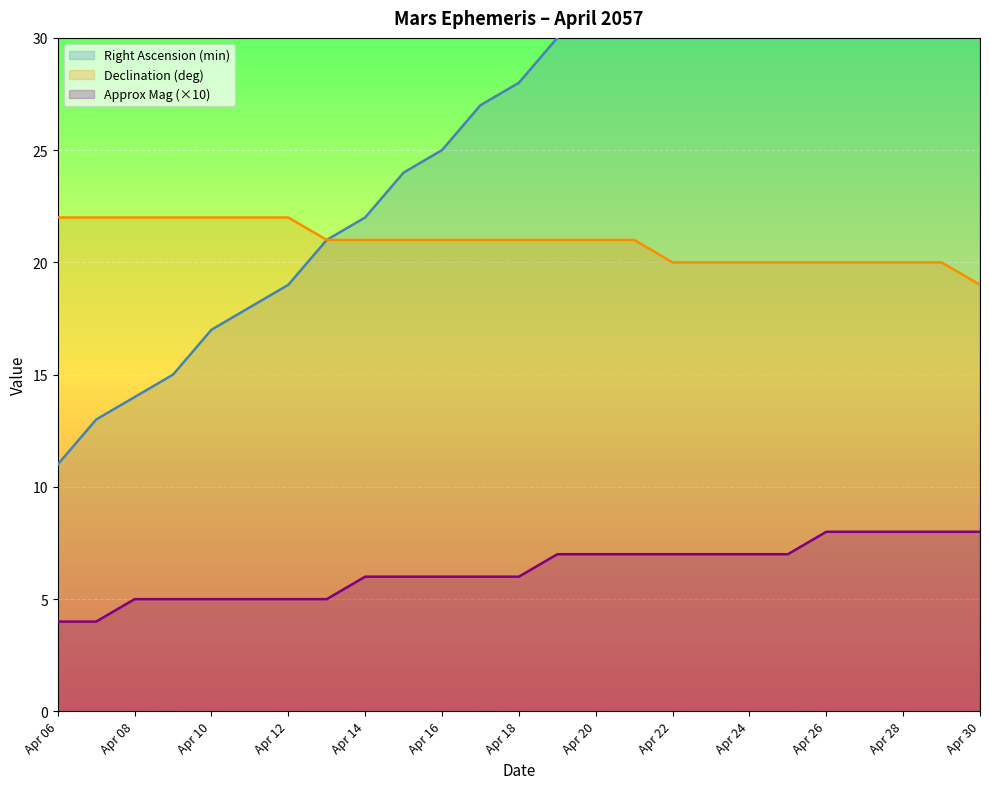

The Approx Mag series shows 3 at Apr 21. True or false?

False